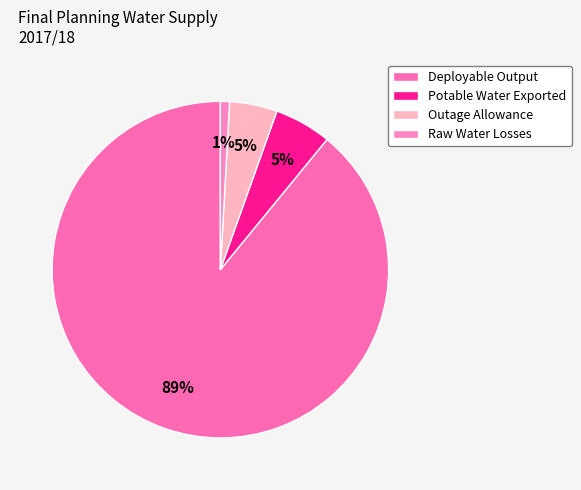

Is it true that Raw Water Losses is 1% of the pie?

True